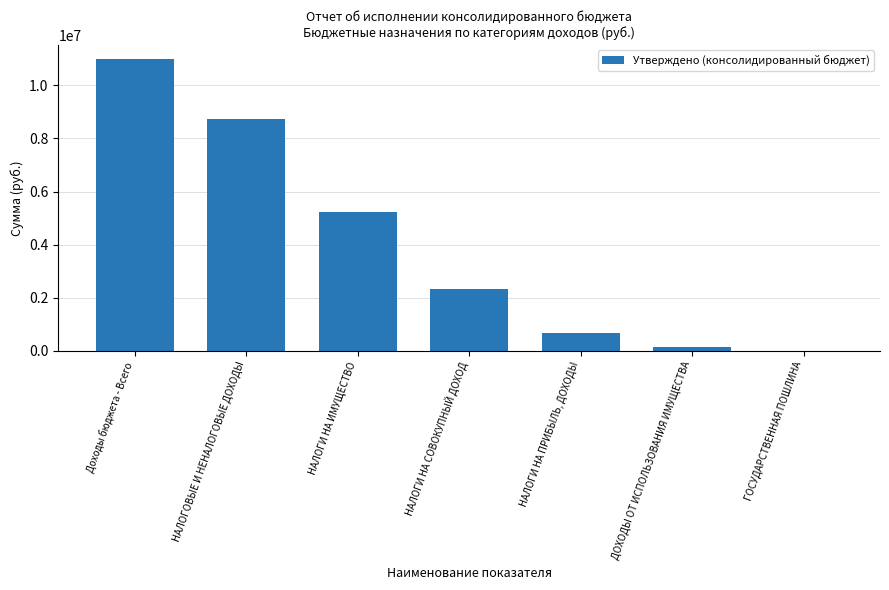

Is it true that the value at Доходы бюджета - Всего is 10979800?

True